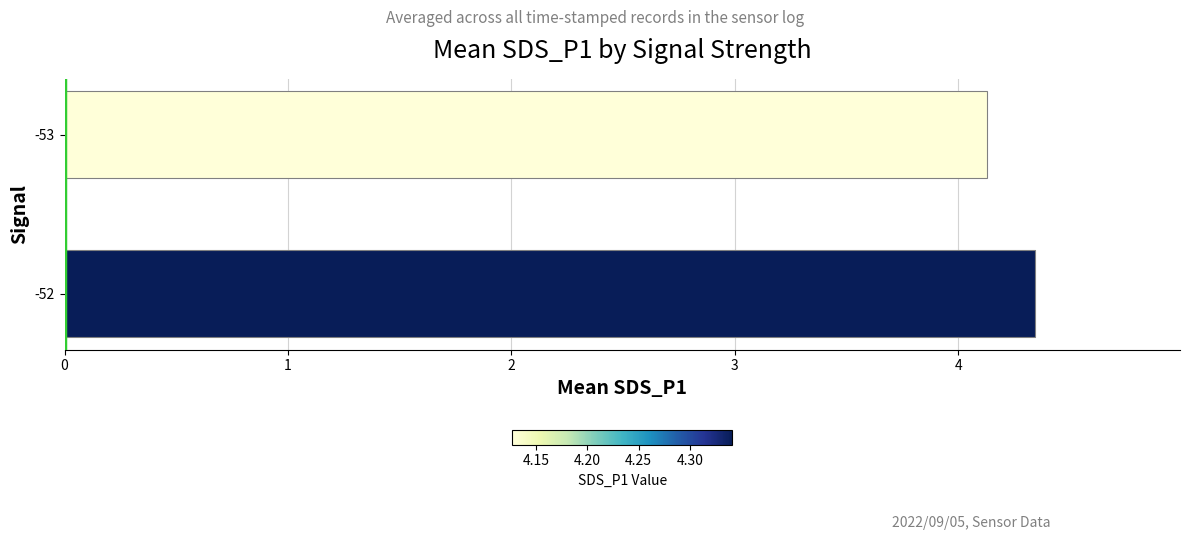

How many categories are shown in the chart?

2